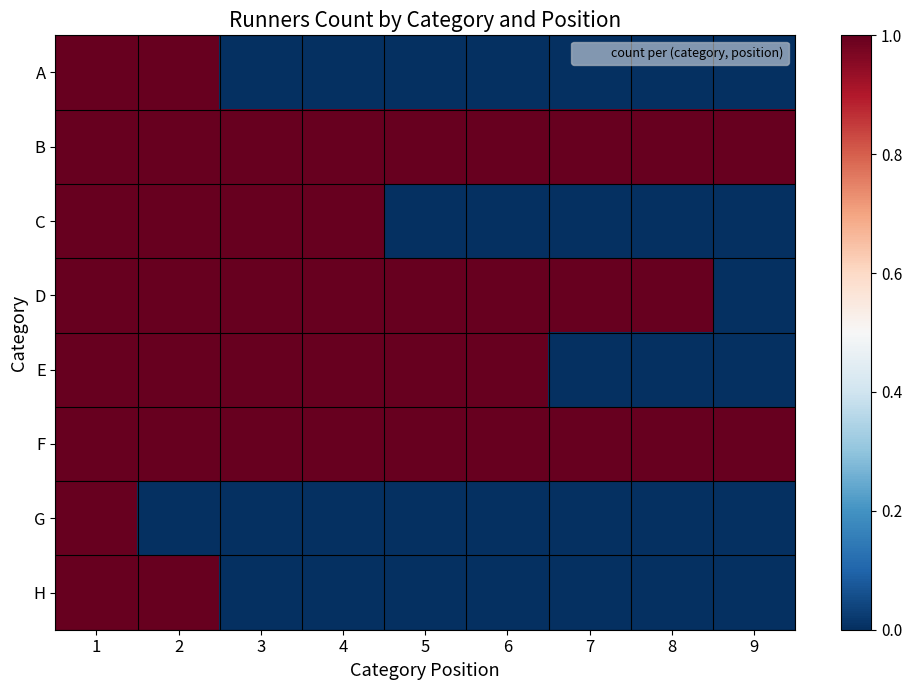

Between 8 and 2, which is larger?

2